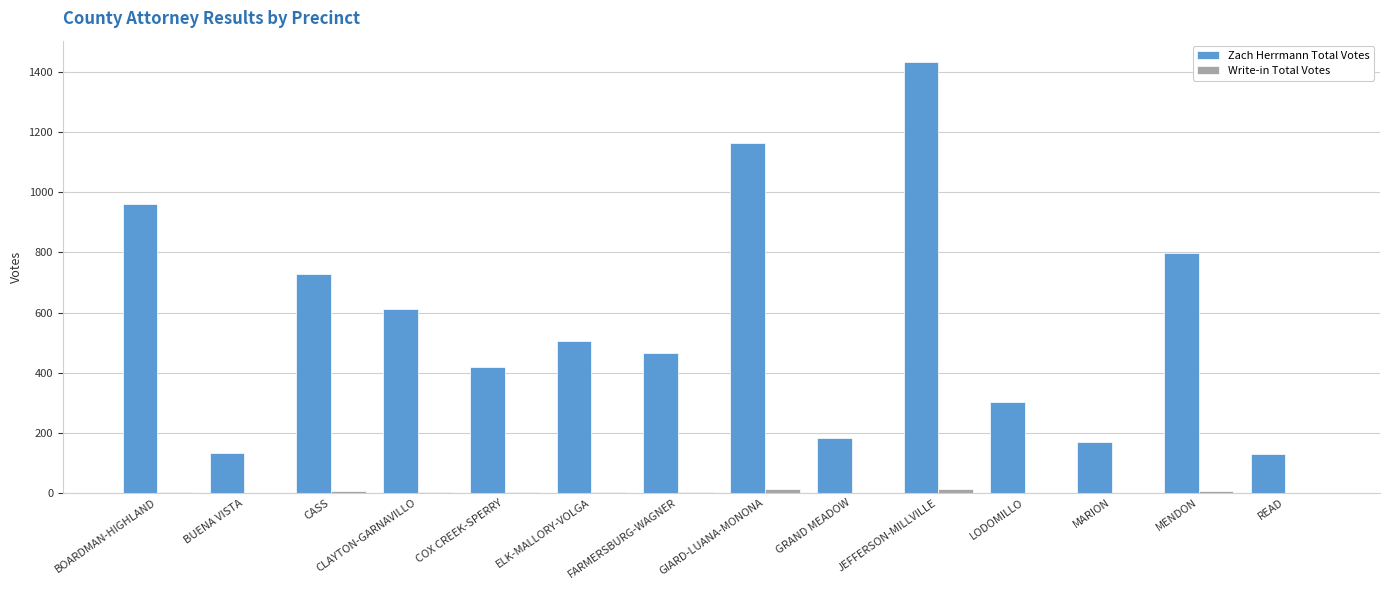

The value of Zach Herrmann Total Votes at COX CREEK-SPERRY is 419. True or false?

True